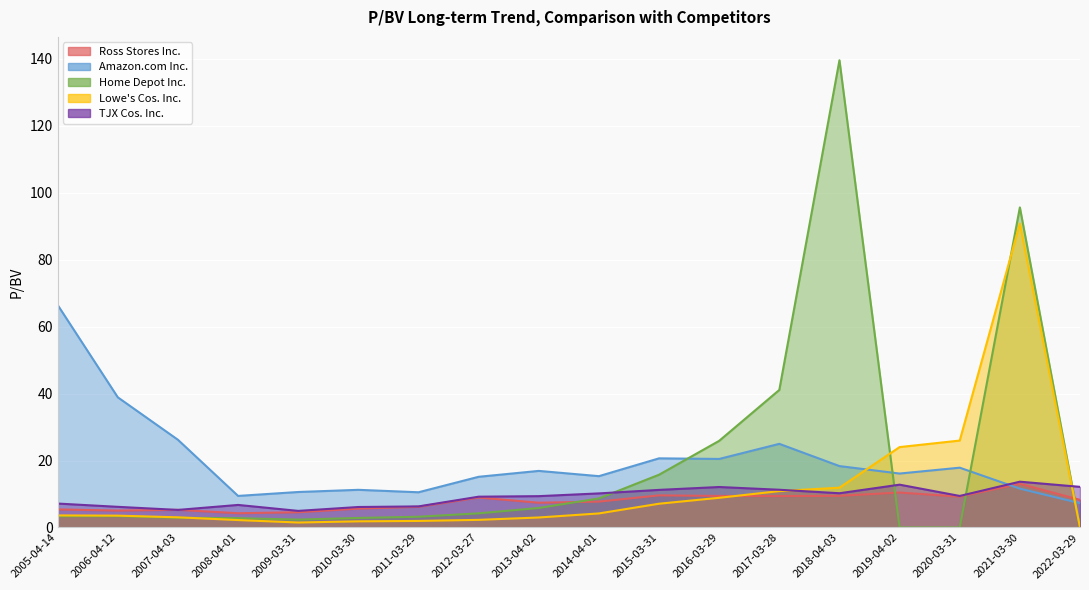

Is the value of Amazon.com Inc. at 2015-03-31 greater than the value of TJX Cos. Inc. at 2016-03-29?

Yes